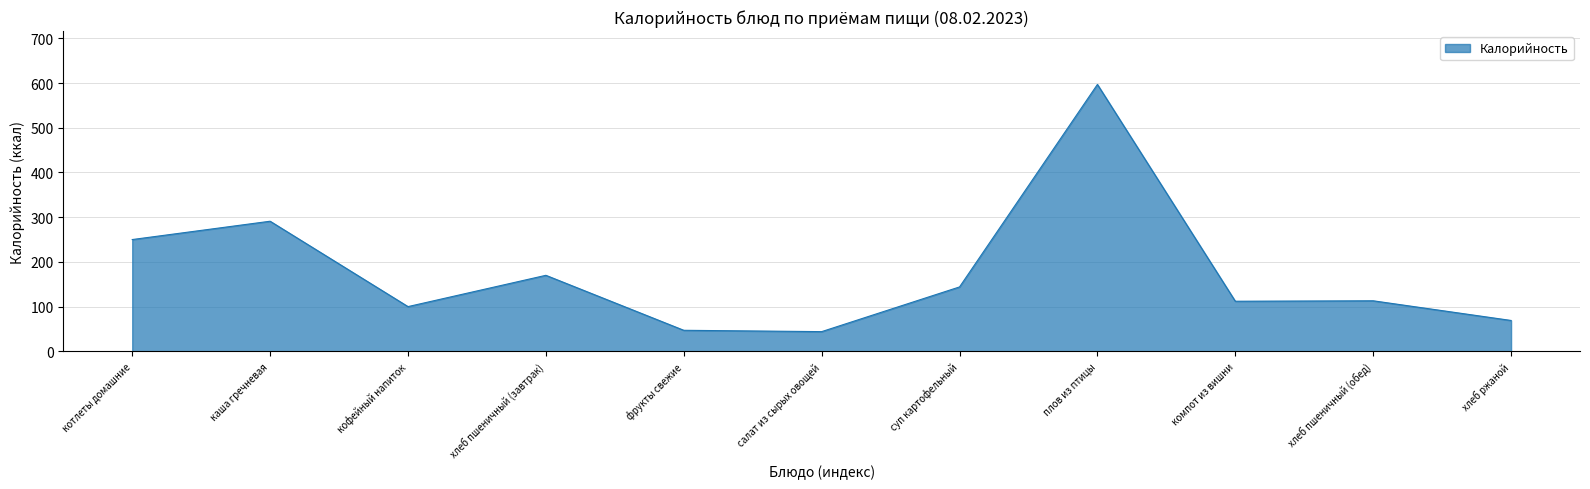

Between салат из сырых овощей and котлеты домашние, which is larger?

котлеты домашние